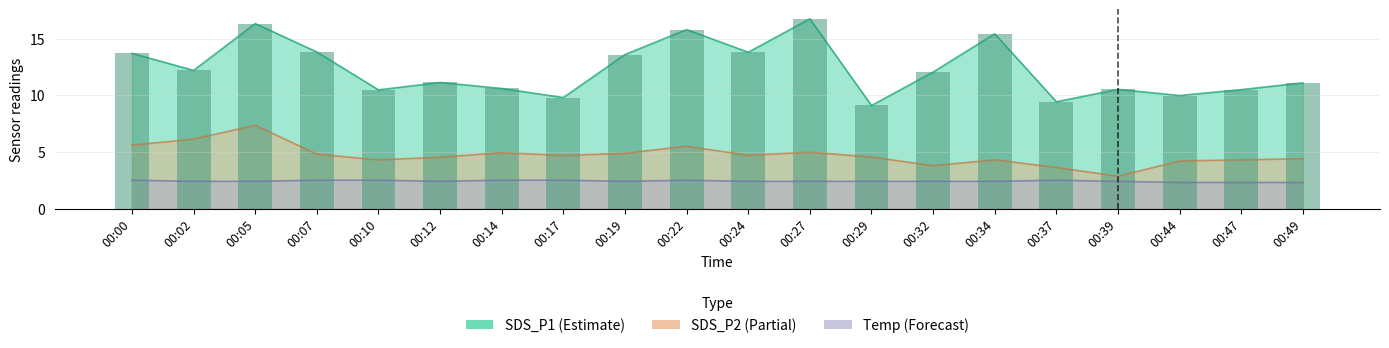

True or false: the data shows 3.5 at 00:37.

False